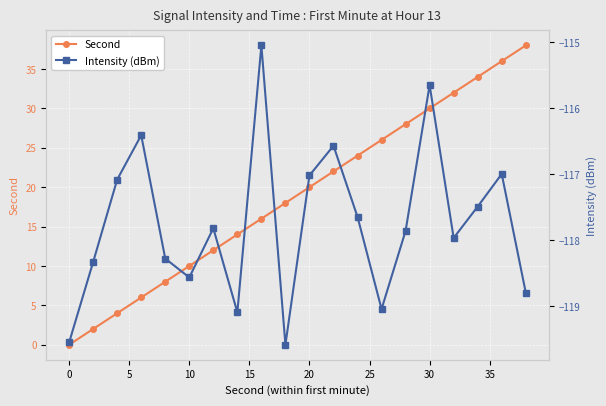

How many values in the Second series exceed 20?

9